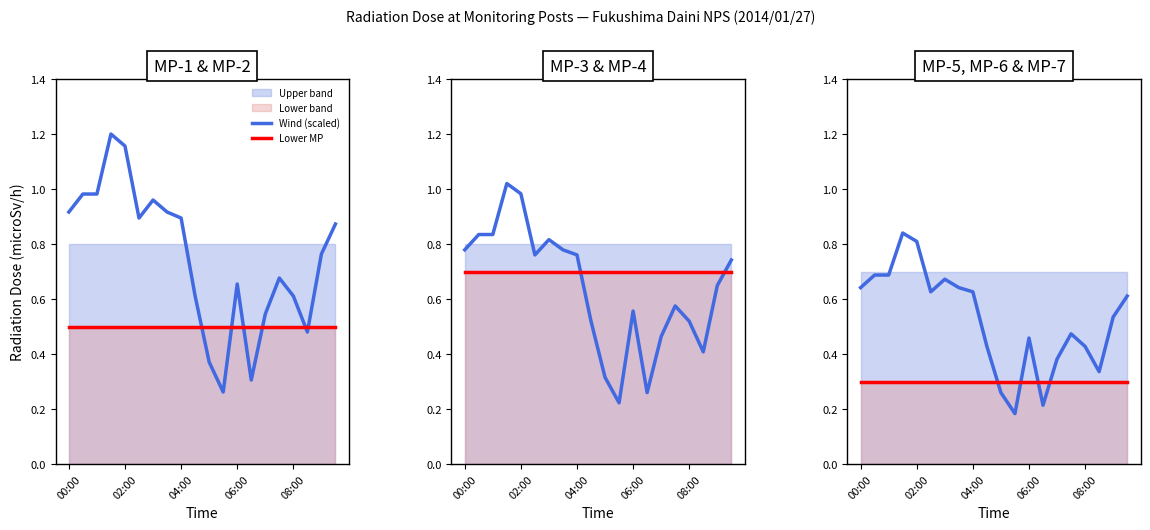

At which category does the chart reach its minimum across all series?

11